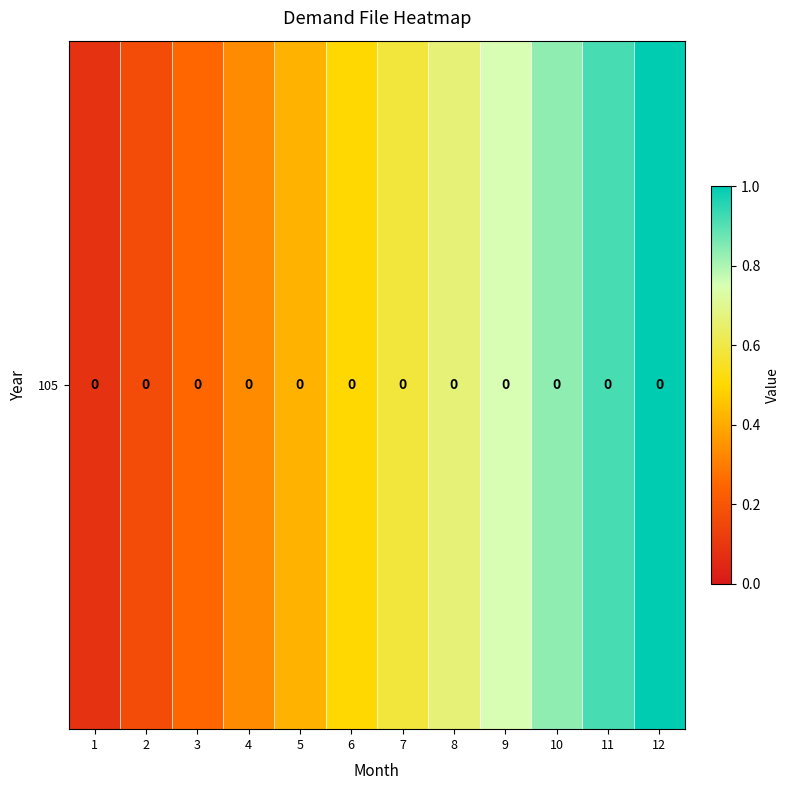

Is it true that the value at 10 is 1.3?

False